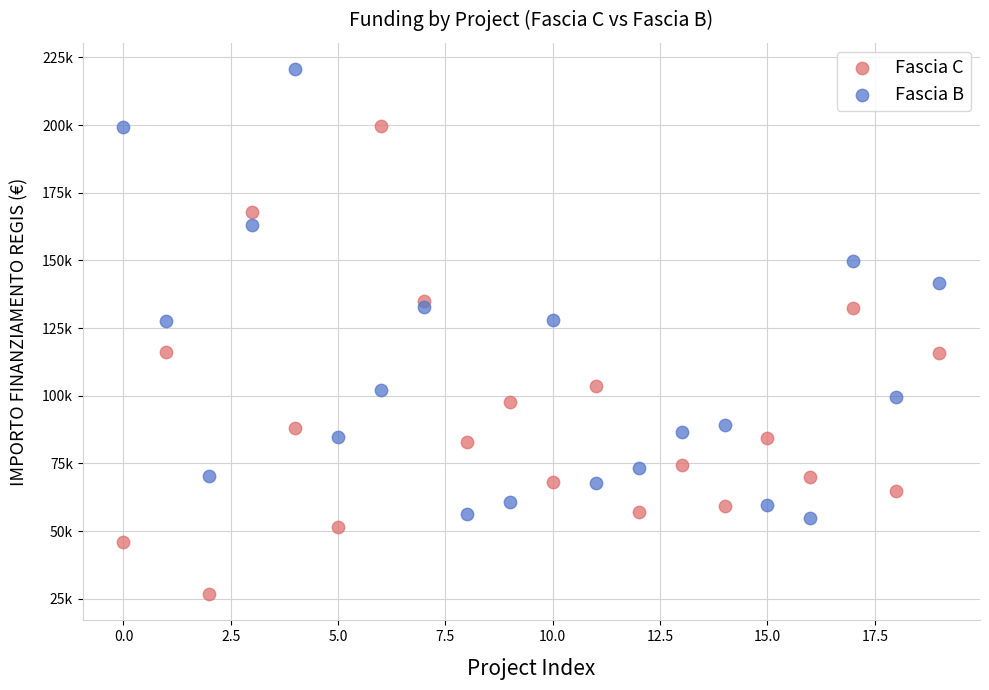

Which series contains the highest Y value?

Fascia B